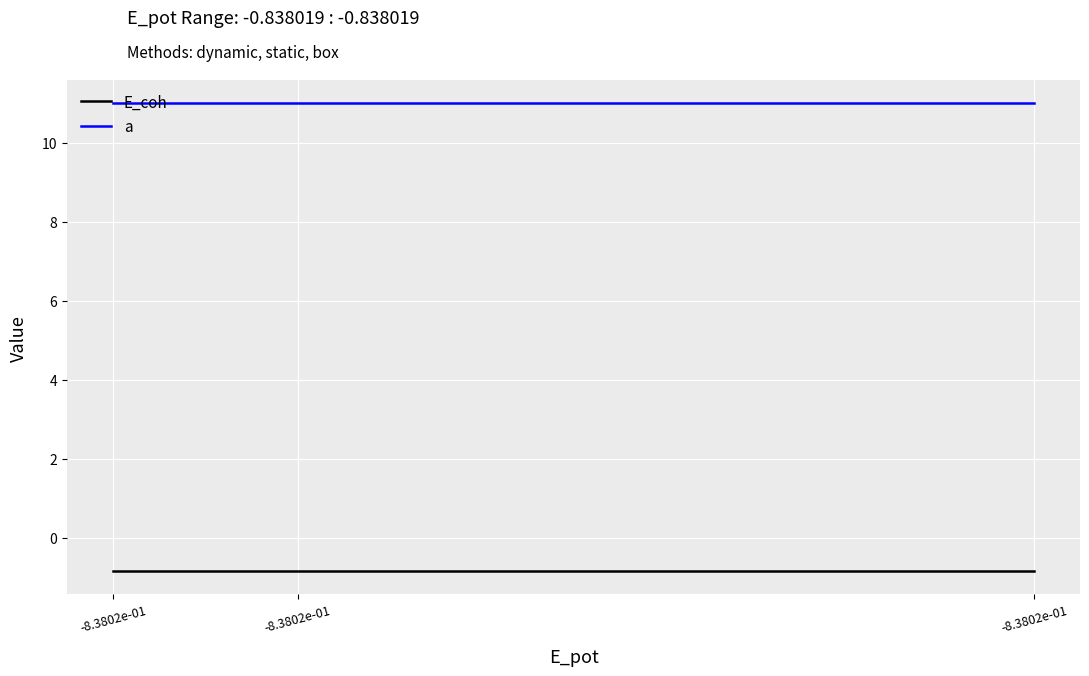

List the labels in order of a value, largest first.

-8.3802e-01, -8.3802e-01, -8.3802e-01